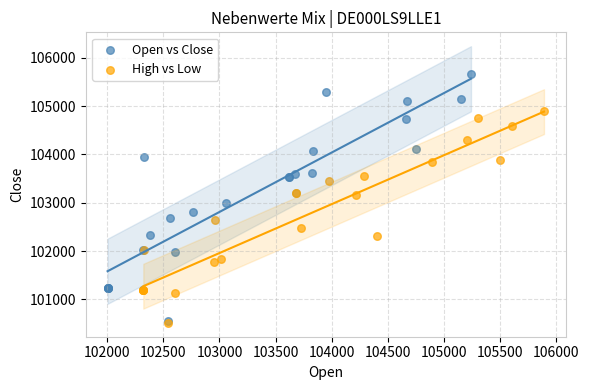

Which series contains the highest Y value?

Open vs Close